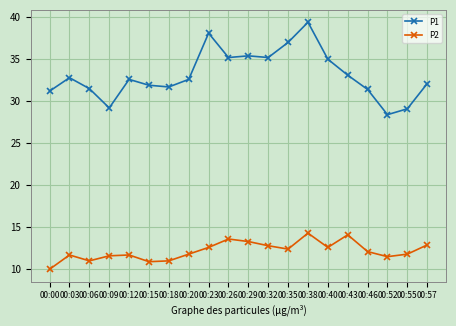

What is the lowest value of the P1 series?

28.4